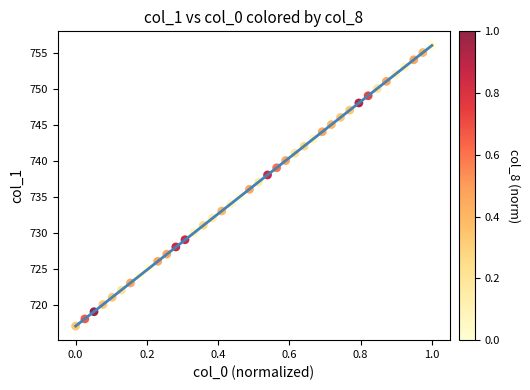

What is the range of Y values (max minus min)?

39